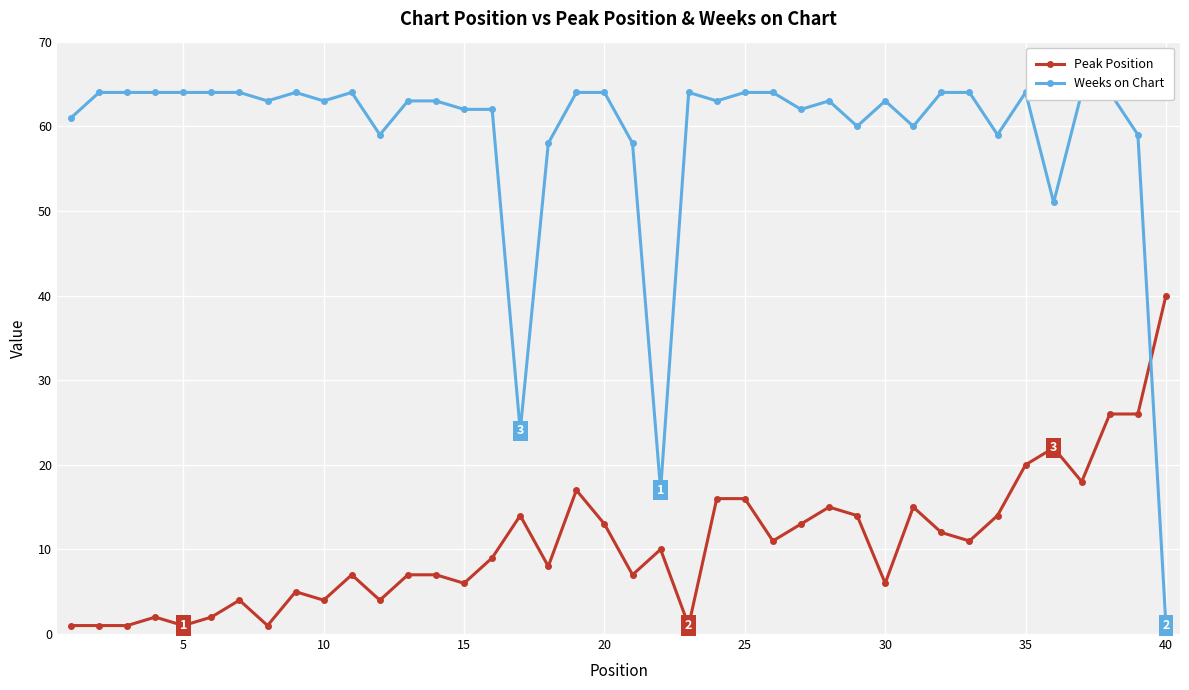

How many data points in Weeks on Chart are less than 63?

15